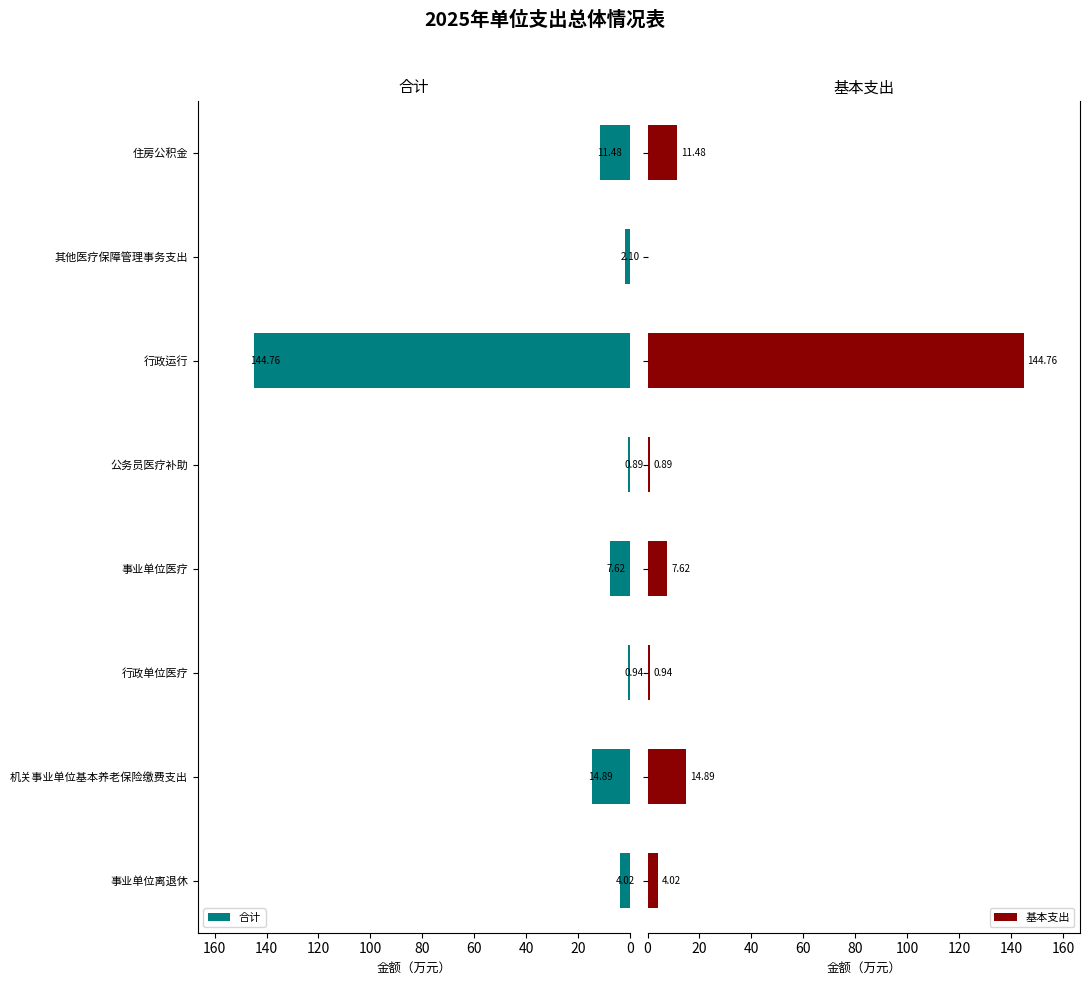

Between 40 and 80, which series saw the biggest shift?

合计